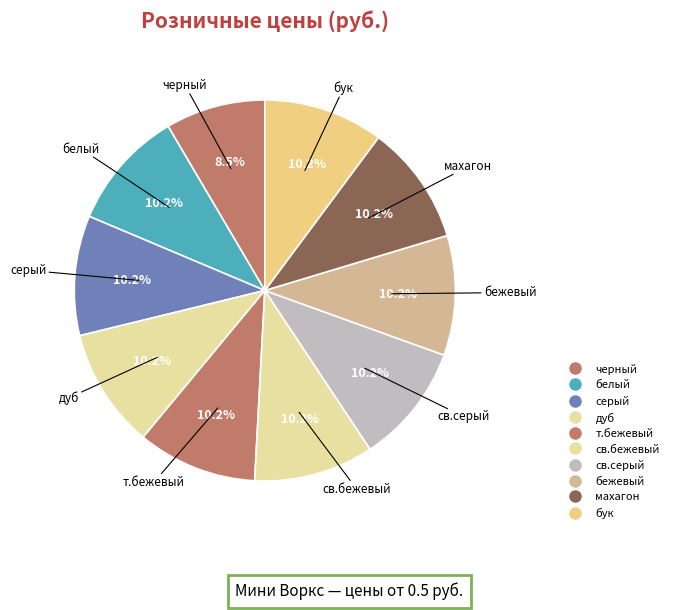

True or false: махагон accounts for 17% of the total.

False